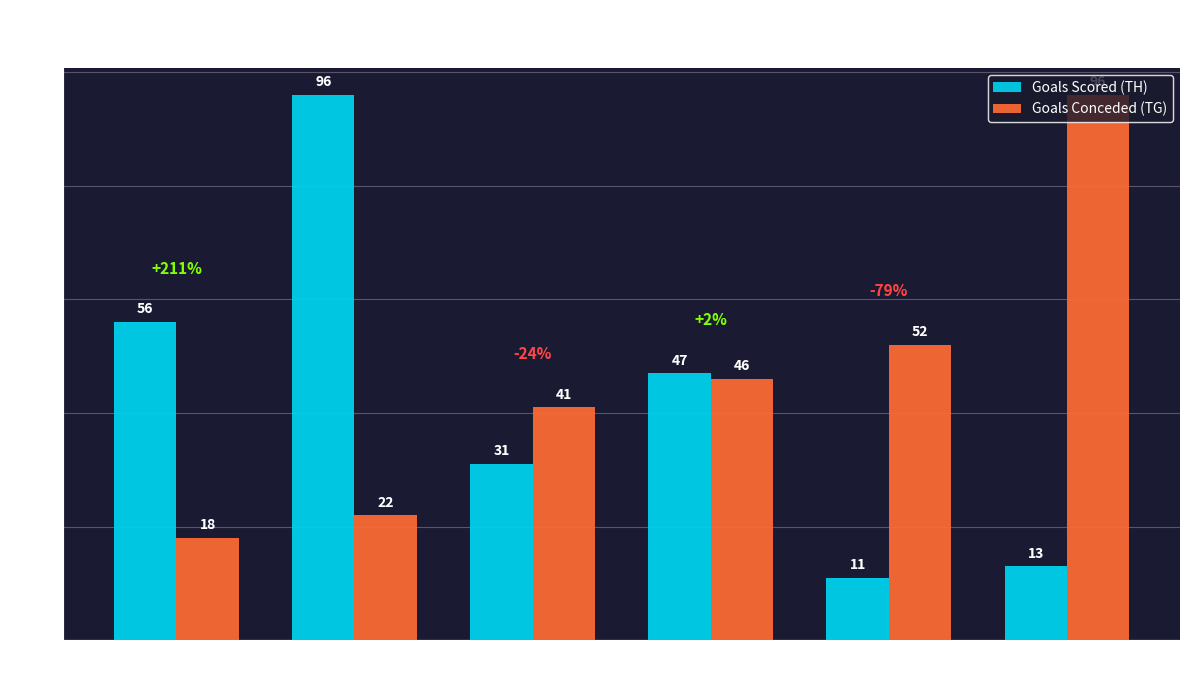

What is the total value across all series at SHC Rockets
Essen I?

72